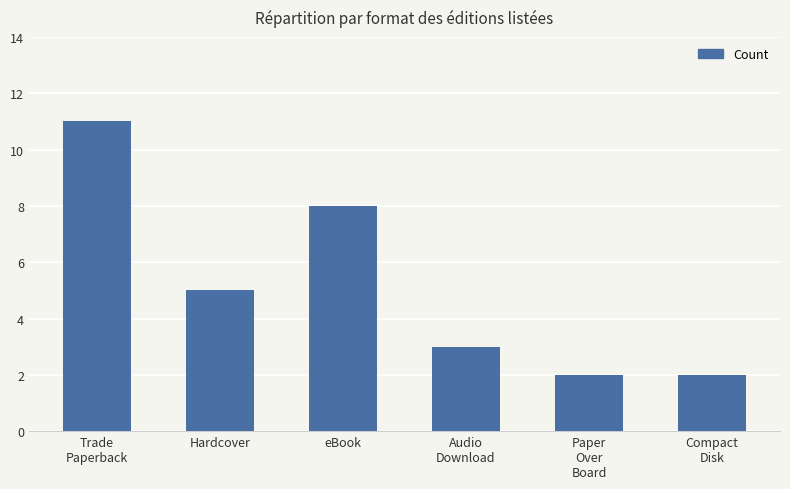

Where does the data first go above 5?

Trade
Paperback